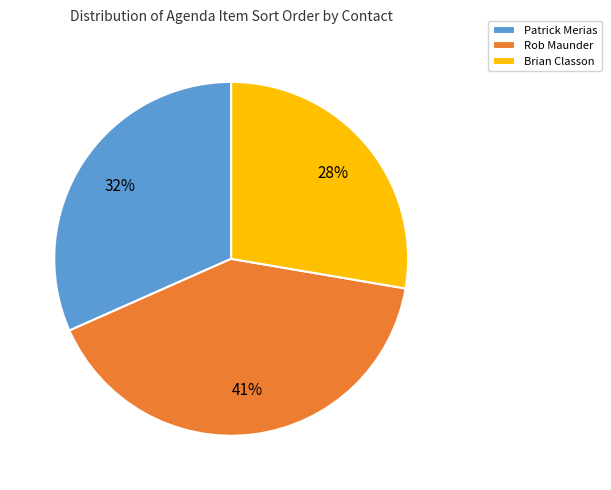

Do Patrick Merias and Brian Classon together represent more than half of the pie?

Yes